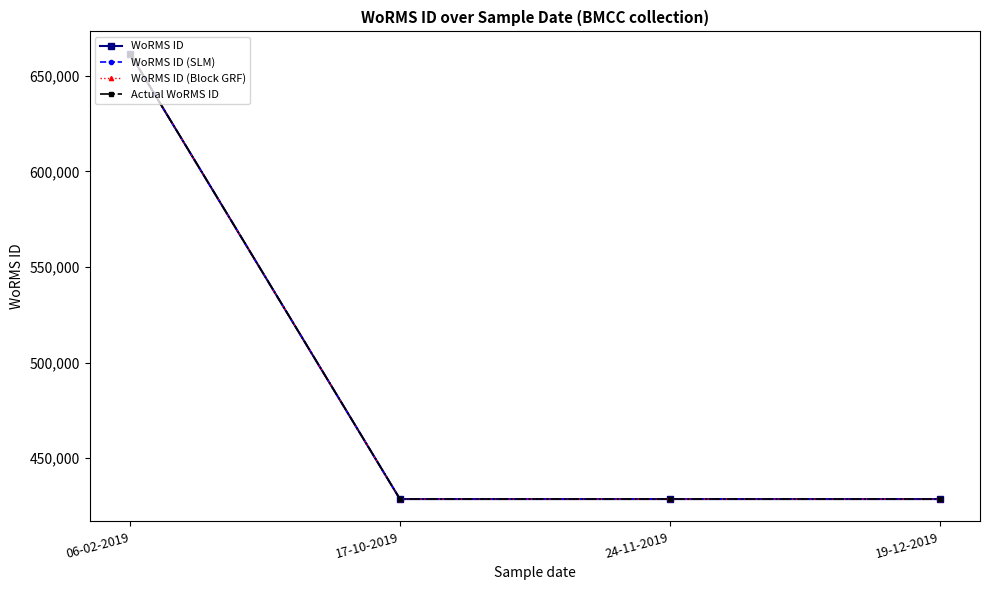

Does the chart have visible grid lines?

No